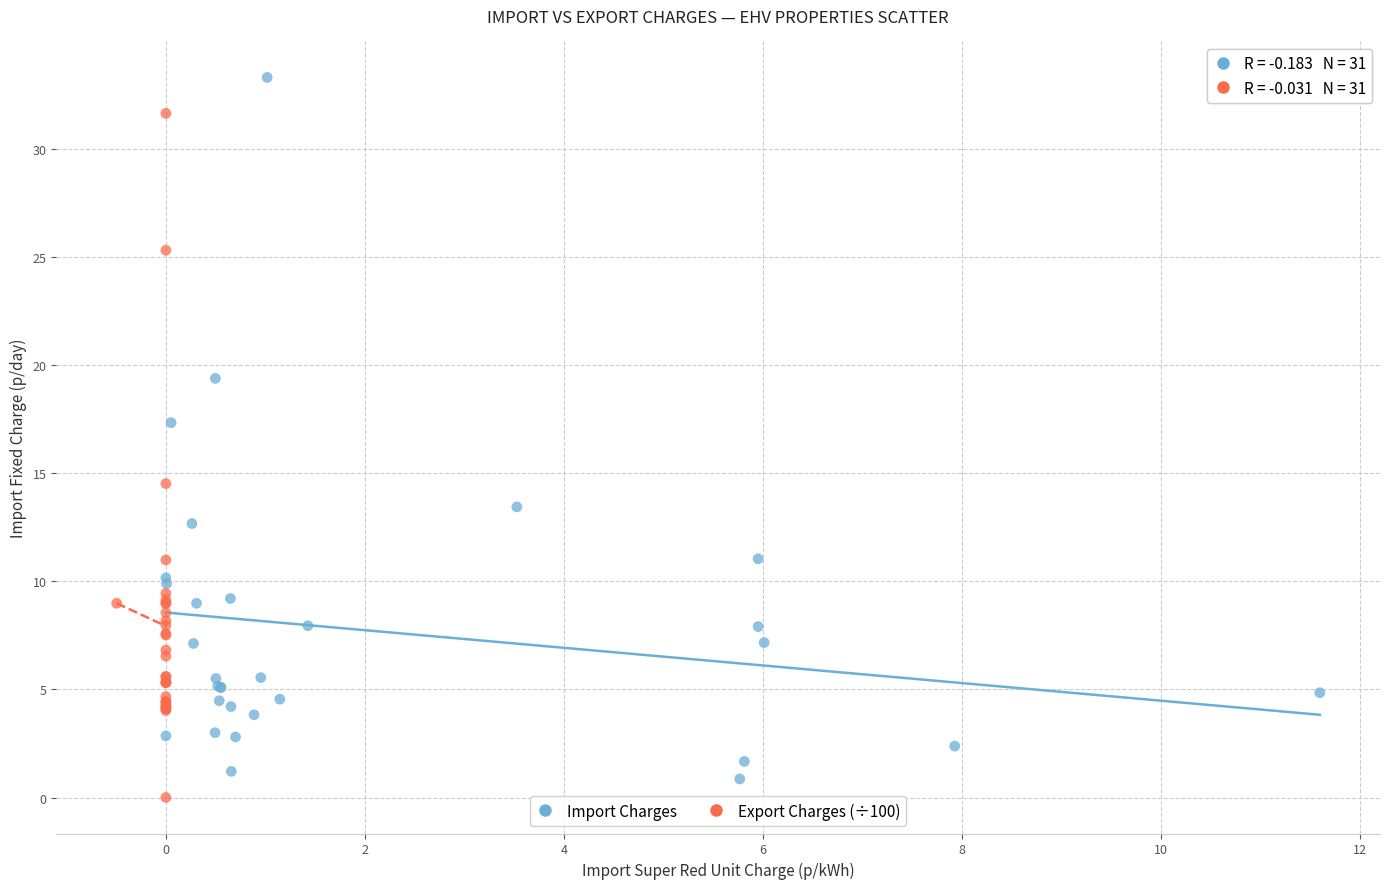

Which series has the largest Y range (max minus min)?

Import Charges